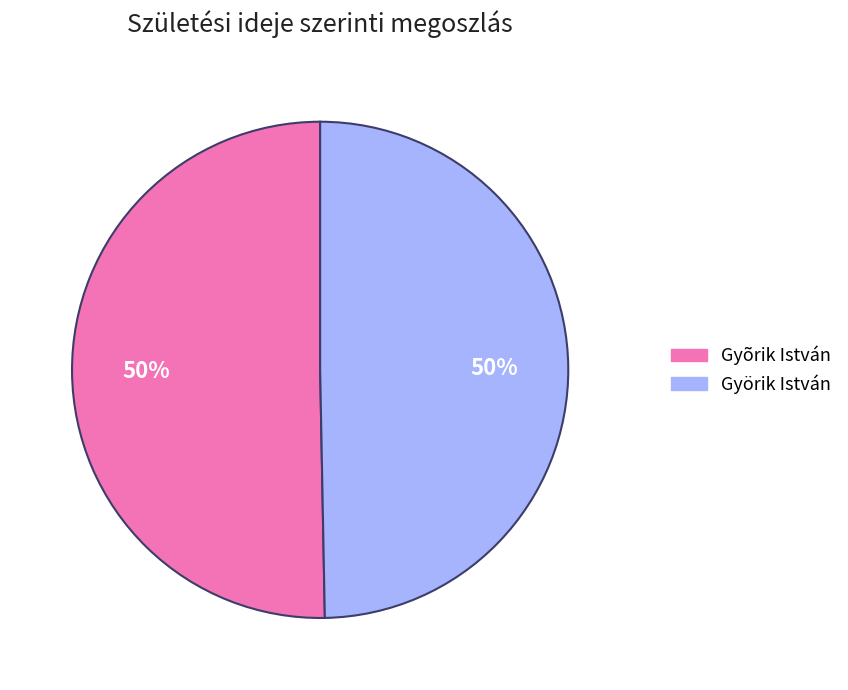

Approximately how many times larger is the value at Györik István compared to Gyõrik István?

1.0